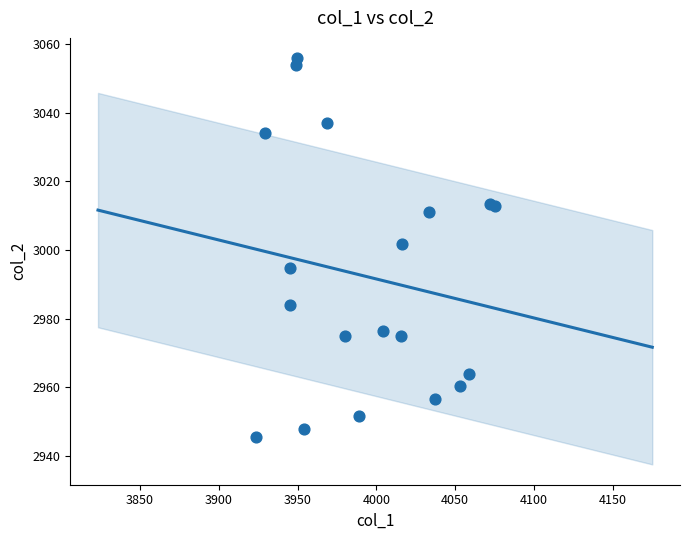

What Y value in the scatter plot is closest to 3000?

3001.7